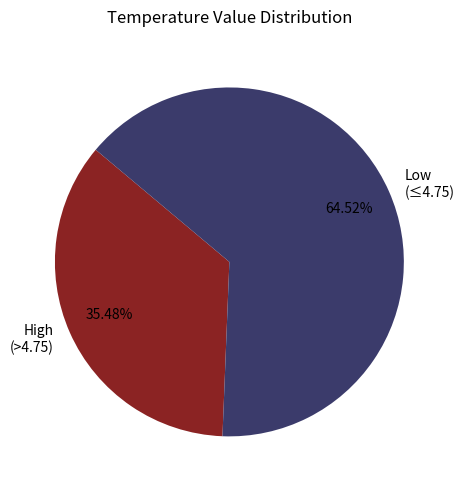

Which category has the smallest portion of the pie?

High (>4.75)